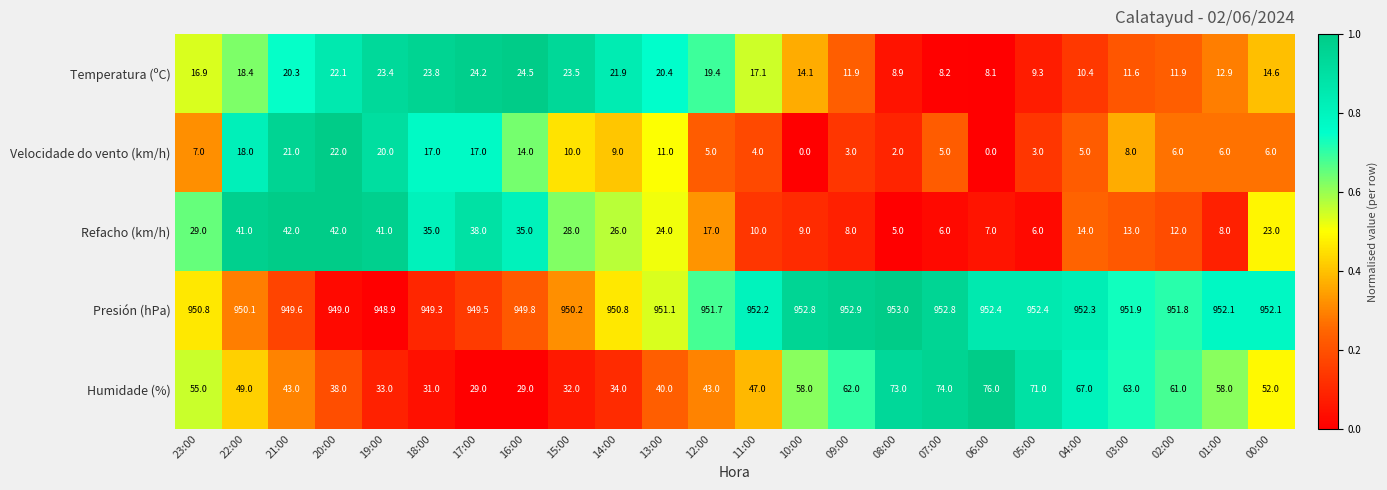

True or false: Humidade (%) has a value of 51.0 at 16:00.

False